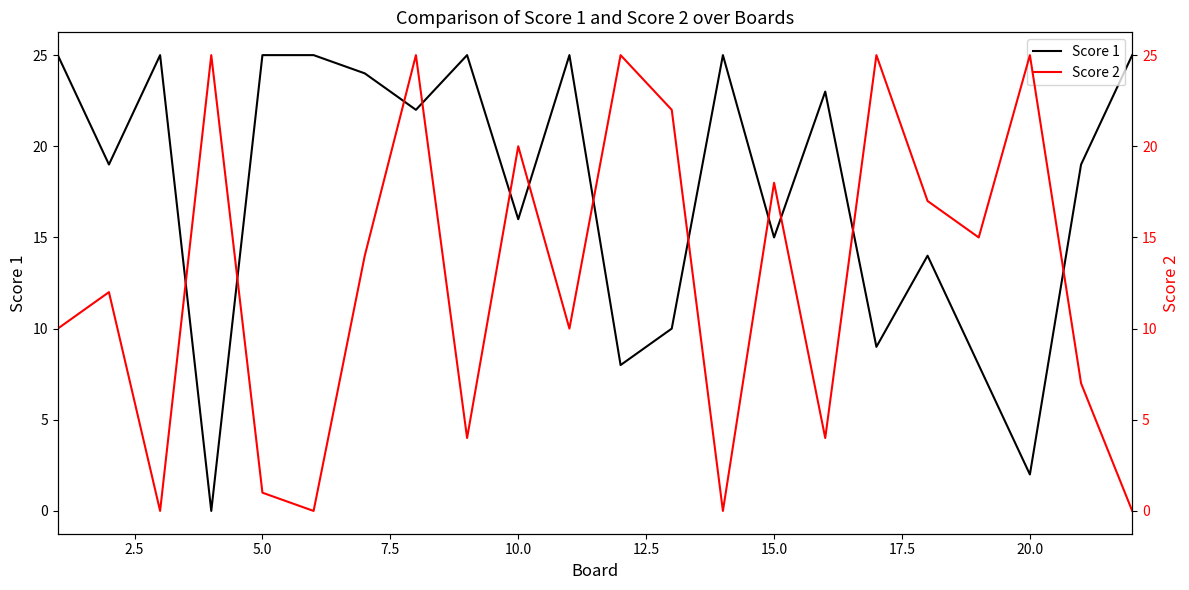

What is the maximum value for Score 1?

25